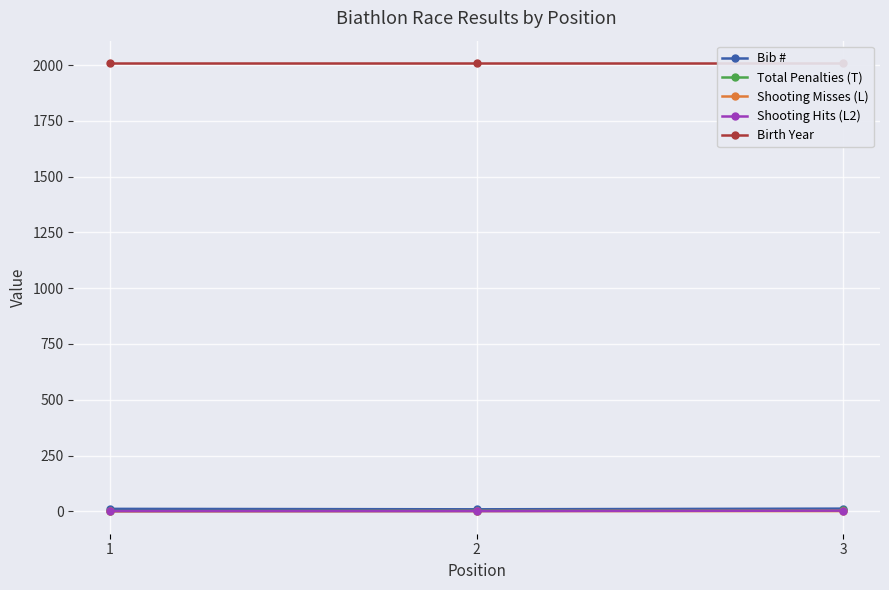

Which series has the largest total across all categories?

Birth Year